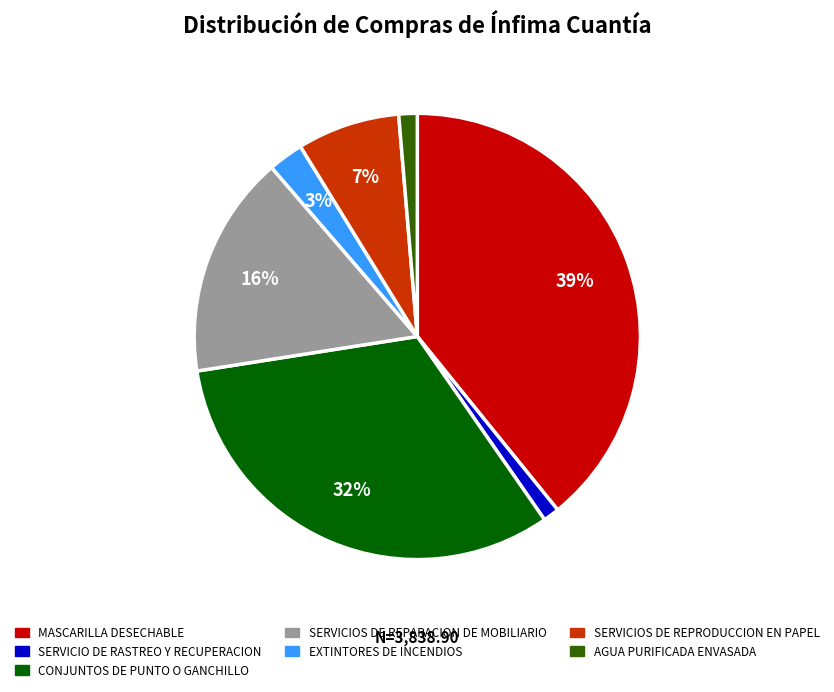

To the nearest percent, what is the average slice percentage?

14%